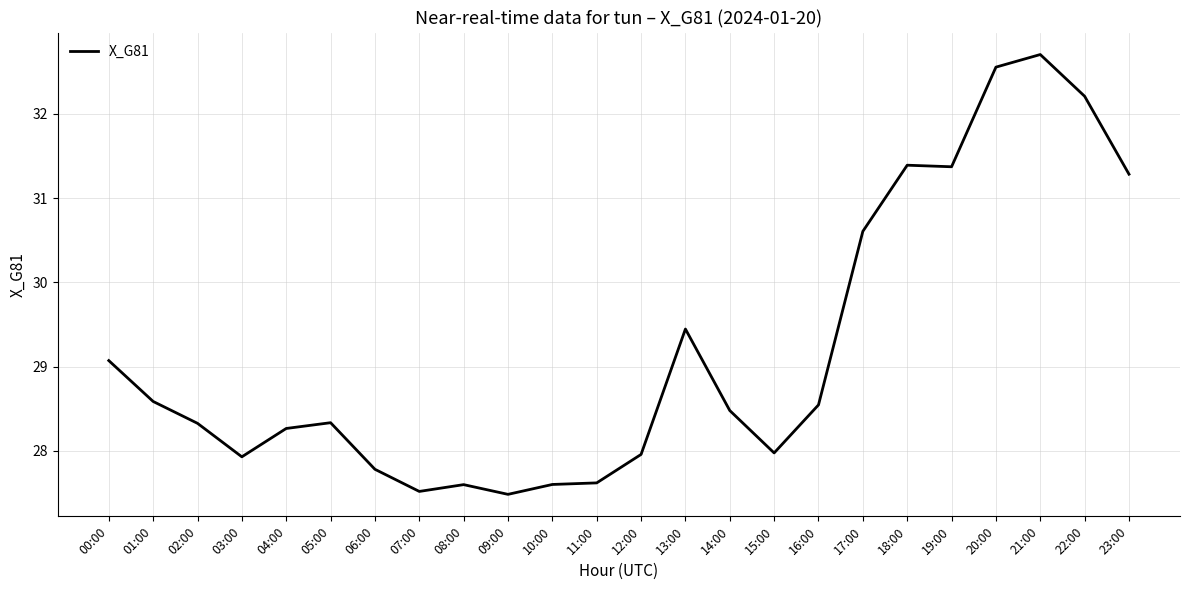

What is the average value?

29.2